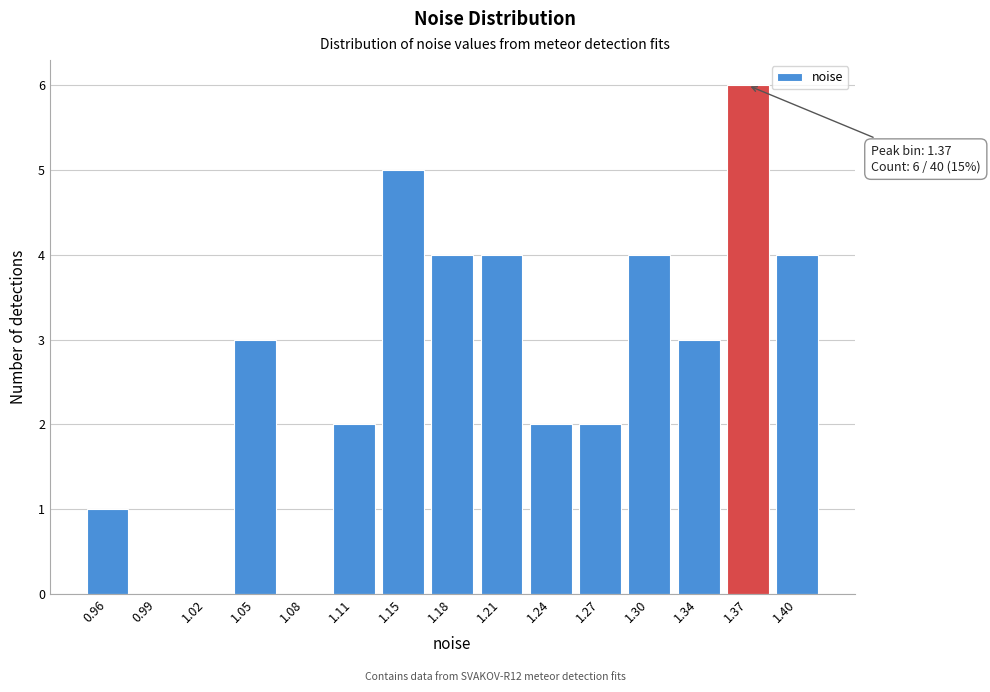

Reading left to right, transcribe all the data shown in this chart.

0.96=1	0.99=0	1.02=0	1.05=3	1.08=0	1.11=2	1.15=5	1.18=4	1.21=4	1.24=2	1.27=2	1.30=4	1.34=3	1.37=6	1.40=4